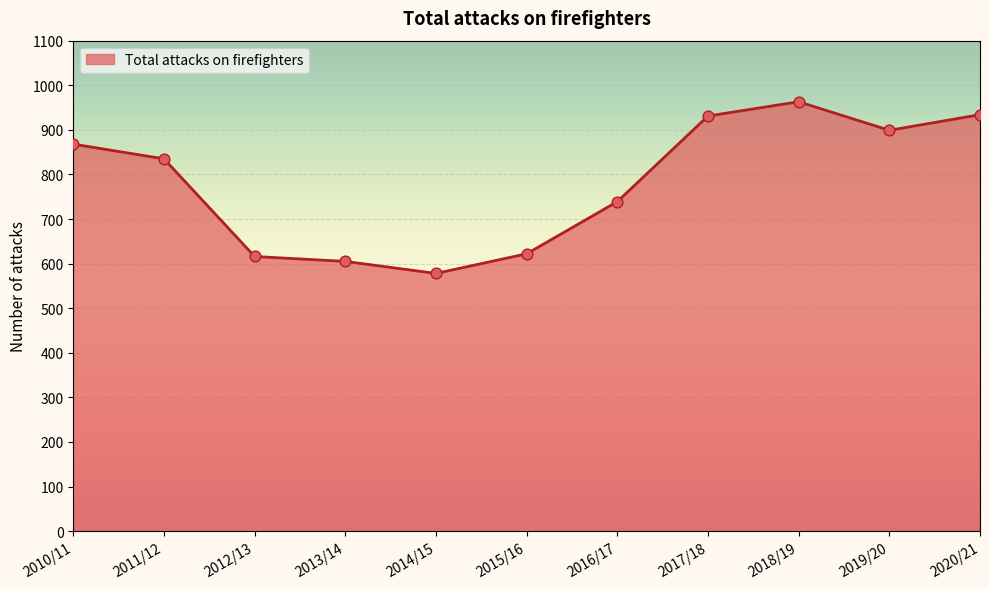

Between 2014/15 and 2019/20, which is larger?

2019/20